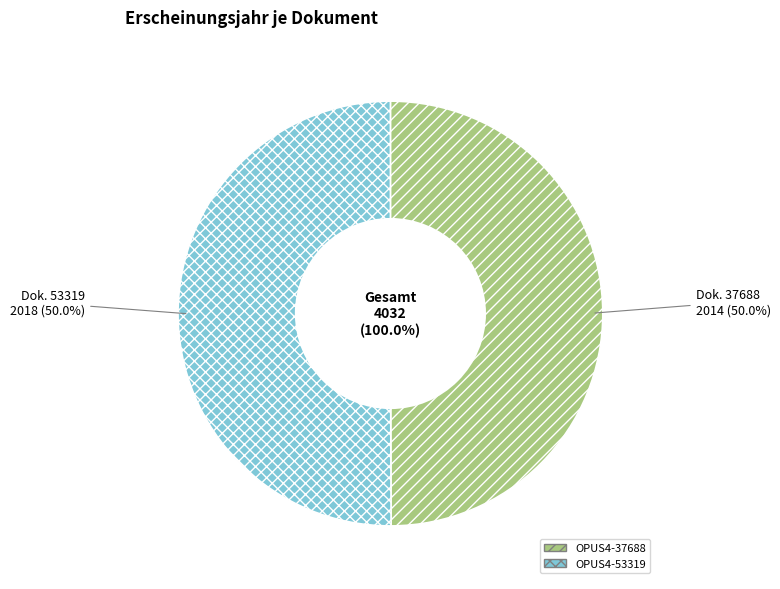

What is the majority slice?

OPUS4-53319